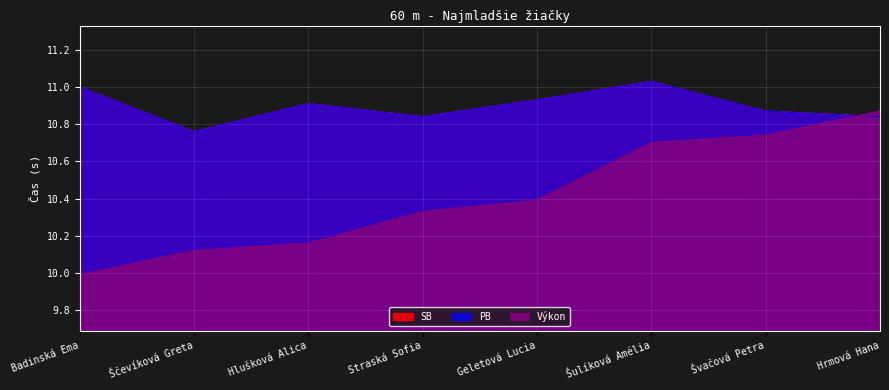

What is the label of the 6th point from the right?

Hlušková Alica